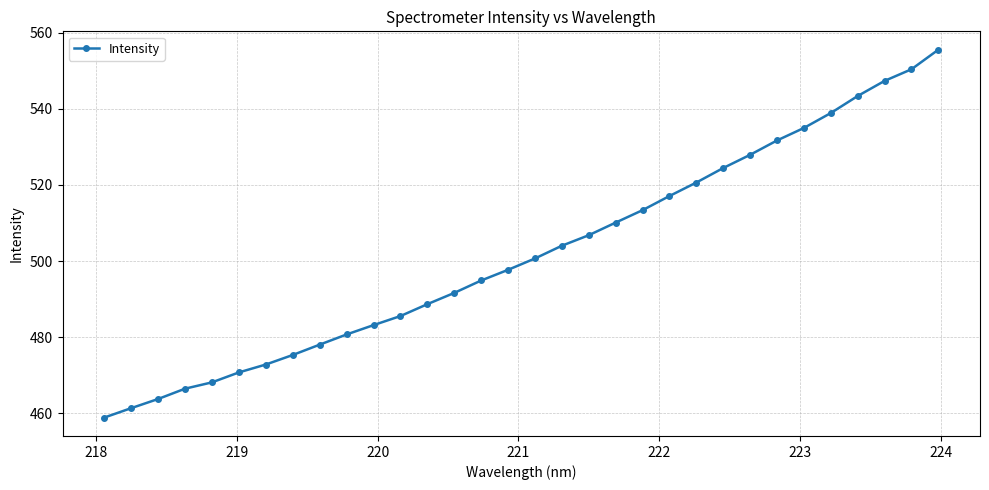

What is the difference between the second highest and minimum values?

91.5